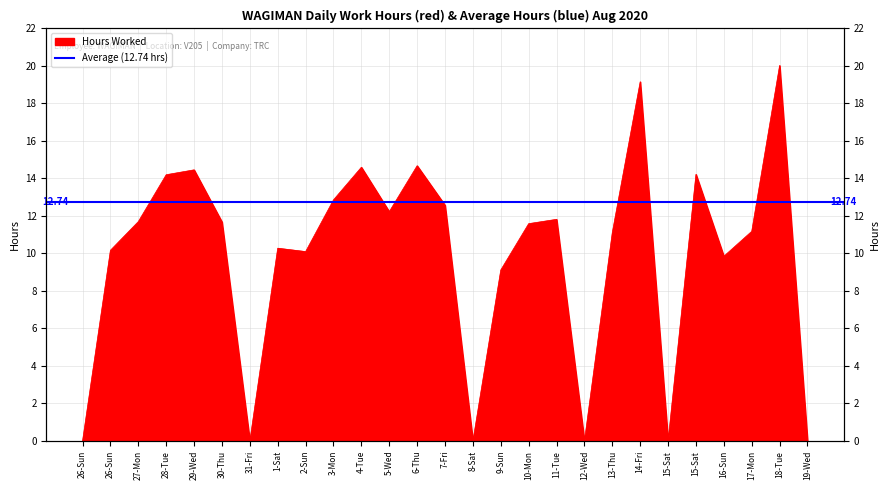

Which label corresponds to the smallest value in the chart?

26-Sun